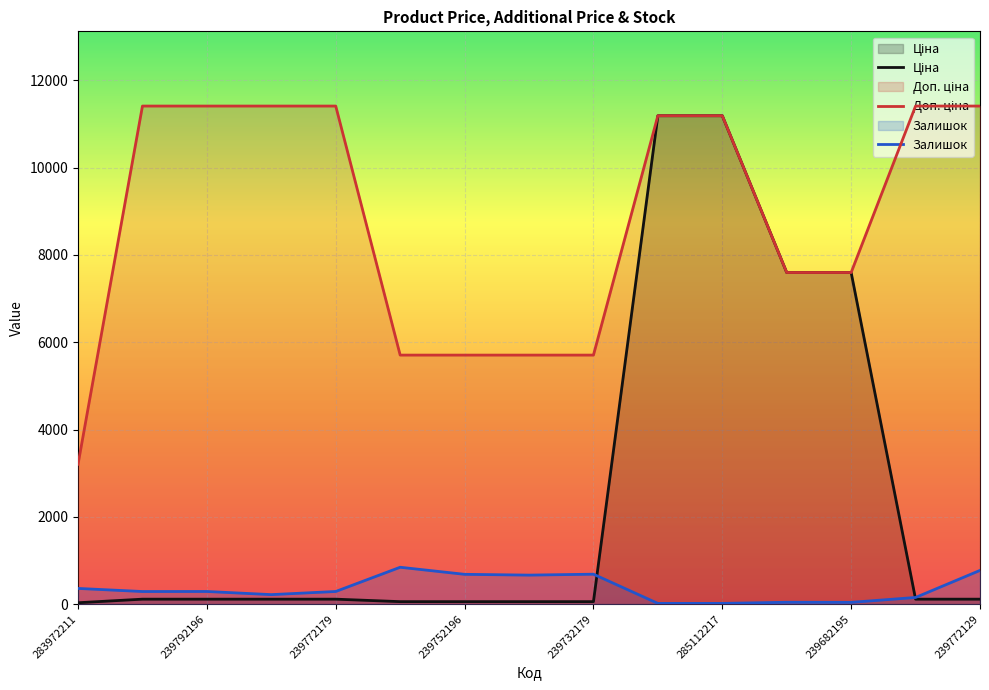

Reading left to right, list all the values displayed in this chart.

Ціна: 32.0	114.1	114.1	114.1	114.1	57.0	57.0	57.0	57.0	11188.2	11188.2	7596.5	7596.5	114.1	114.1
Доп. ціна: 3205.0	11410.0	11410.0	11410.0	11410.0	5705.0	5705.0	5705.0	5705.0	11188.2	11188.2	7596.5	7596.5	11410.0	11410.0
Залишок: 360.0	289.0	290.0	218.0	290.0	845.0	683.0	665.0	686.0	17.0	17.0	43.0	41.0	153.0	773.0